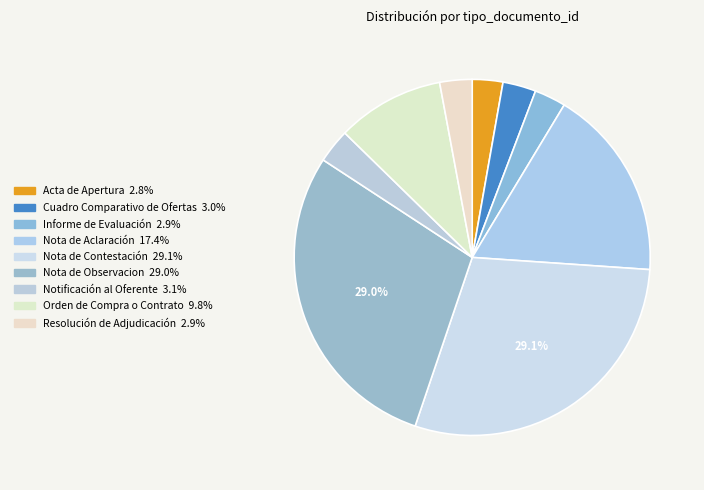

To the nearest percent, what is the combined percentage of Resolución de Adjudicación and Nota de Contestación?

32%